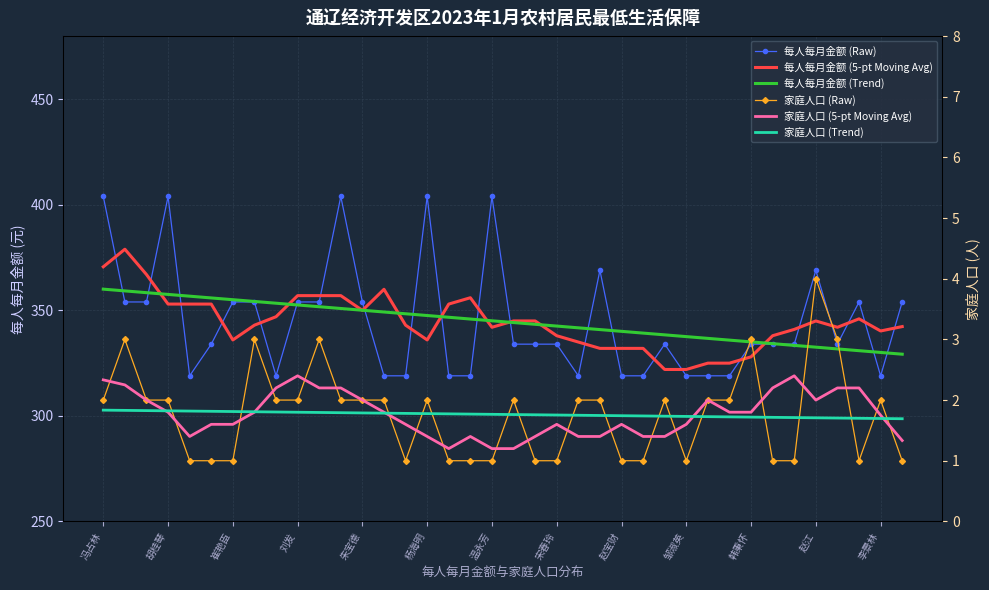

Which series has the largest total across all categories?

每人每月金额 (Raw)